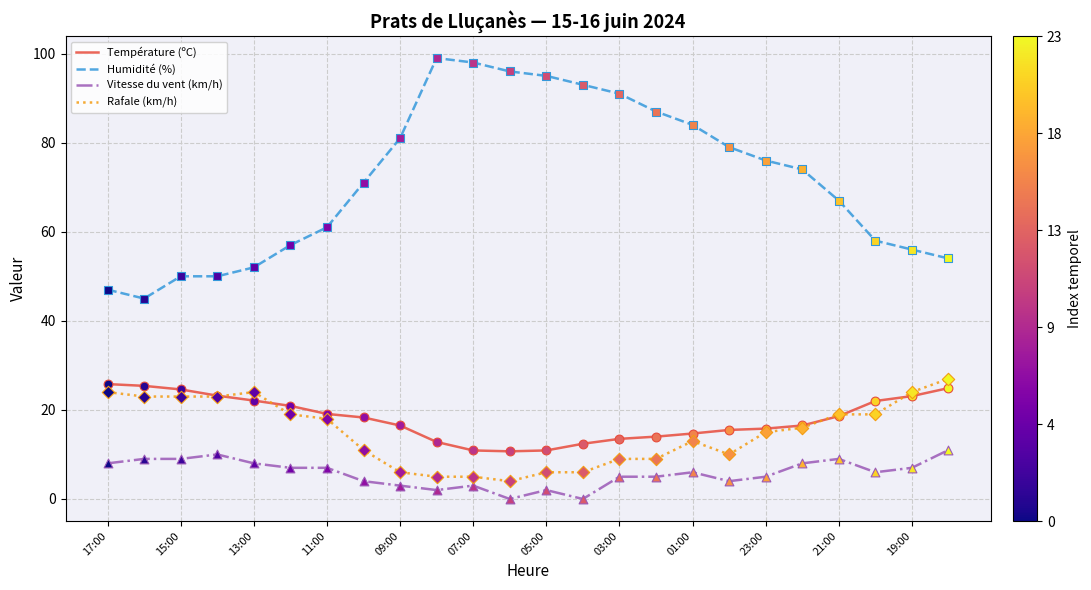

At how many categories does at least one series exceed 86?

7